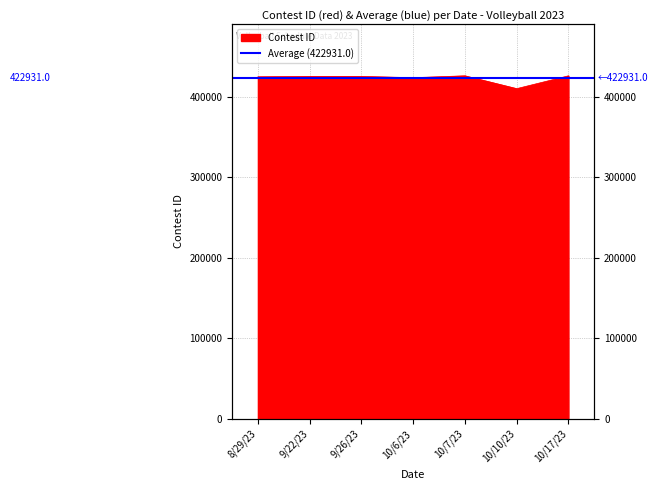

What position from the left is 10/17/23?

7